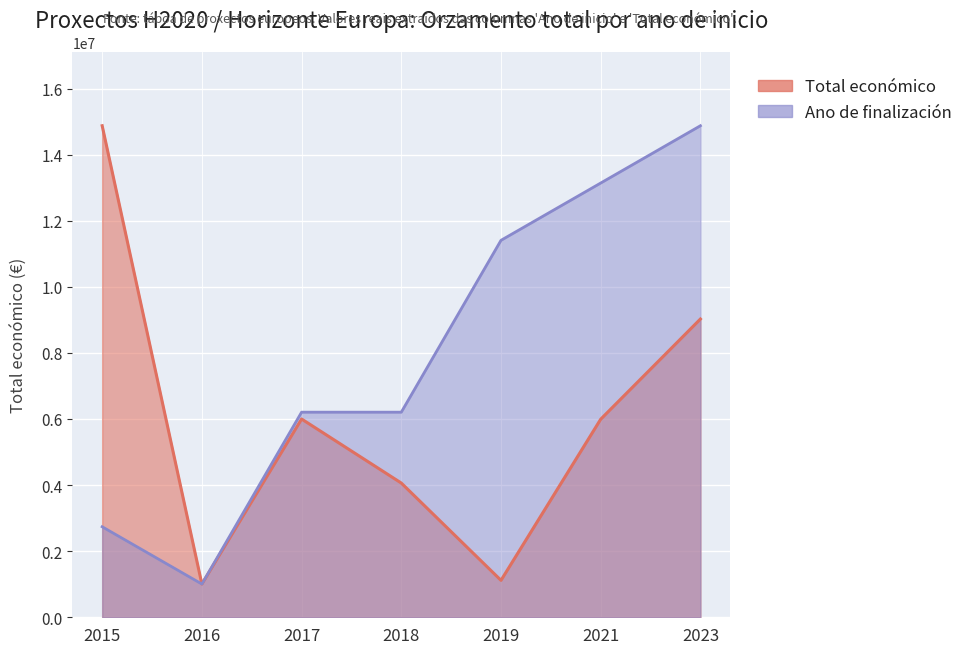

Reading left to right, extract all data points from this chart.

Total económico: 2015=14874340.0	2016=1005875.0	2017=5999934.0	2018=4062035.0	2019=1117800.0	2021=5993562.0	2023=9025268.0
Ano de finalización (ref): 2015=2739433.1	2016=1005875.0	2017=6206549.4	2018=6206549.4	2019=11407223.8	2021=13140781.9	2023=14874340.0